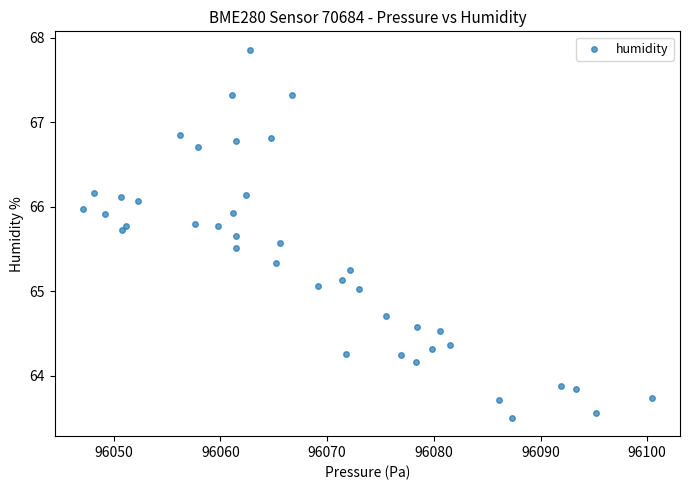

What is the range of X values (max minus min)?

53.3